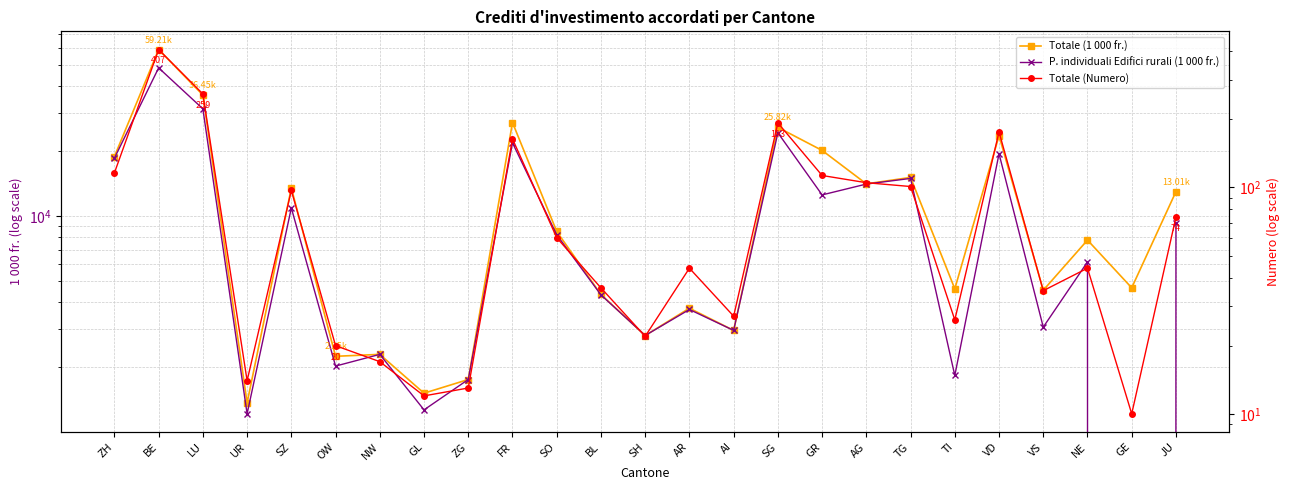

What is the sum of the P. individuali Edifici rurali (1 000 fr.) values at GL and NE?

7412.4